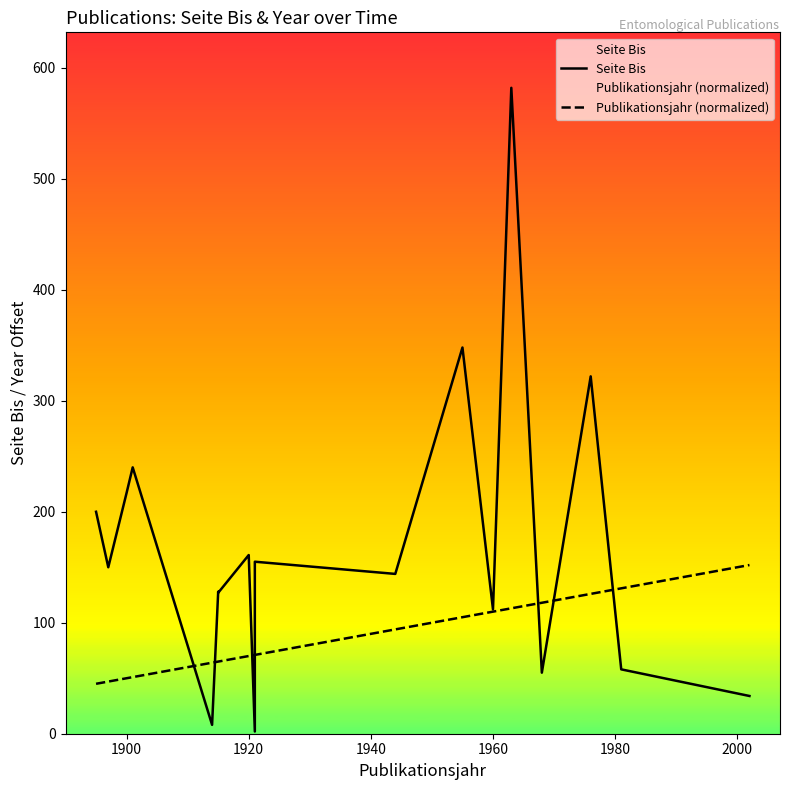

What is the difference between the maximum and minimum values in the Seite Bis series?

580